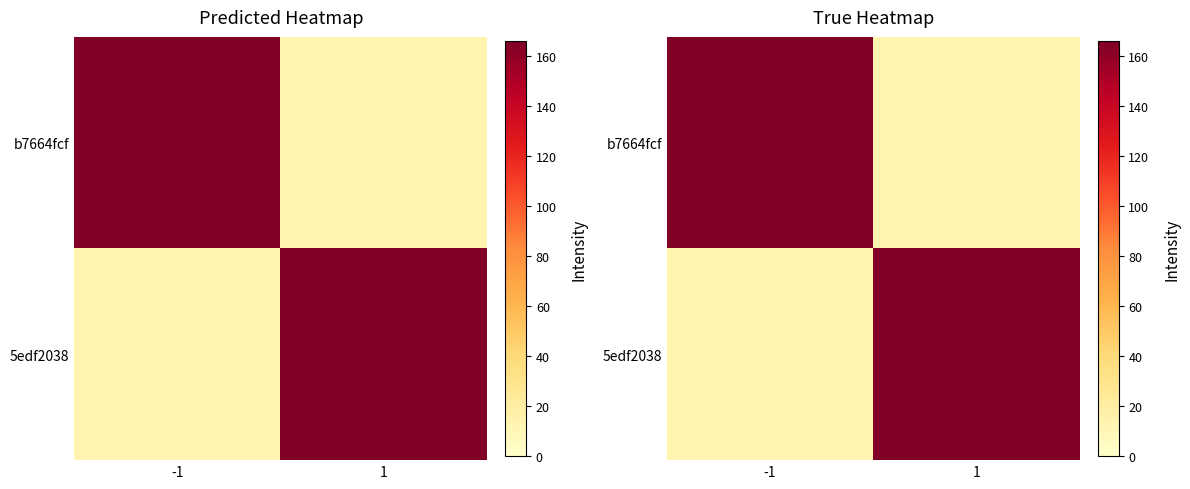

What is the average value of the b7664fcf series?

90